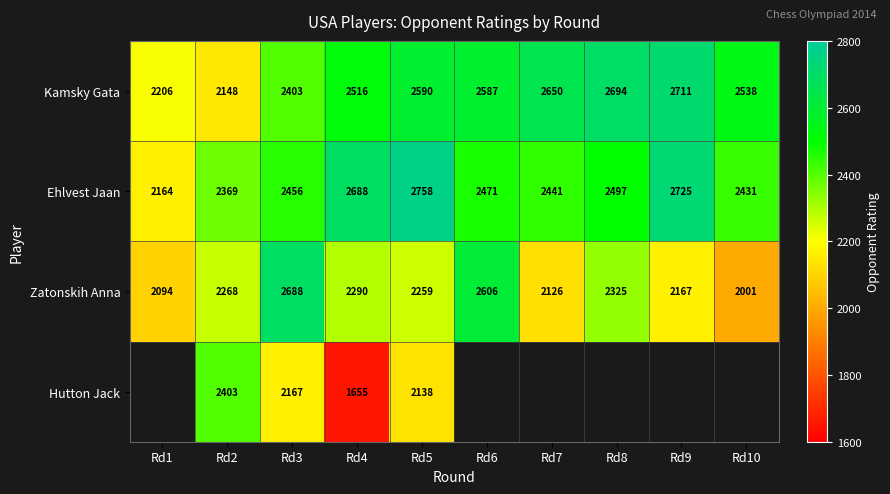

Which series changed the most between Rd3 and Rd5?

Zatonskih Anna